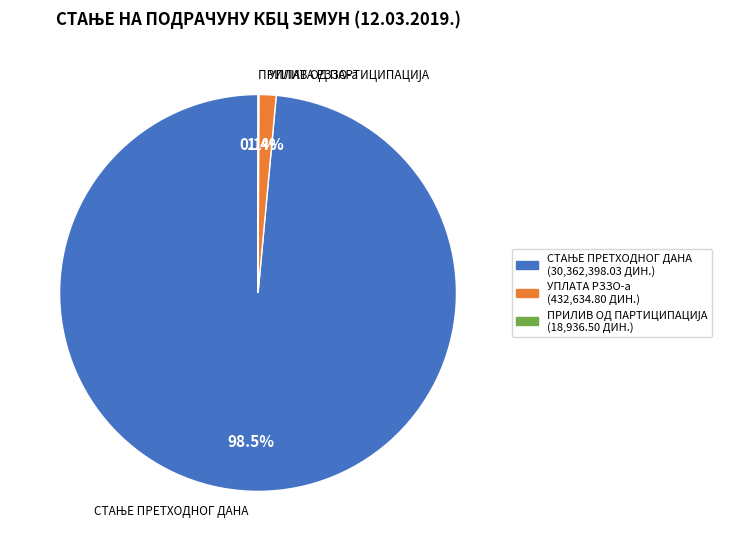

Is there any slice that represents more than half of the pie?

Yes